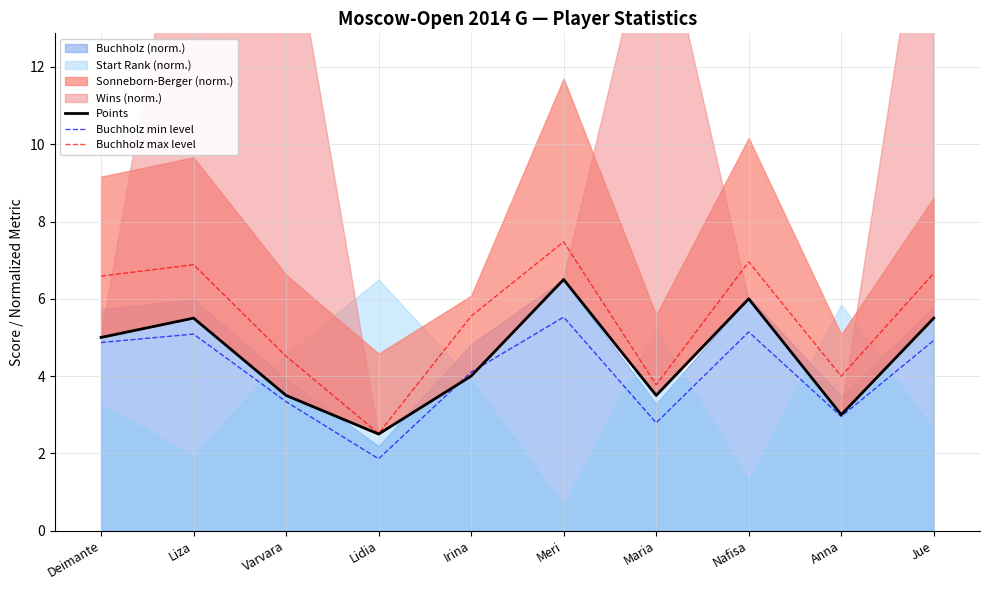

Reading left to right, what are all the values shown in this chart?

Points: 5.0	5.5	3.5	2.5	4.0	6.5	3.5	6.0	3.0	5.5
Buchholz min level: 4.9	5.1	3.3	1.9	4.1	5.5	2.8	5.1	3.0	4.9
Buchholz max level: 6.6	6.9	4.5	2.5	5.6	7.5	3.8	7.0	4.0	6.7